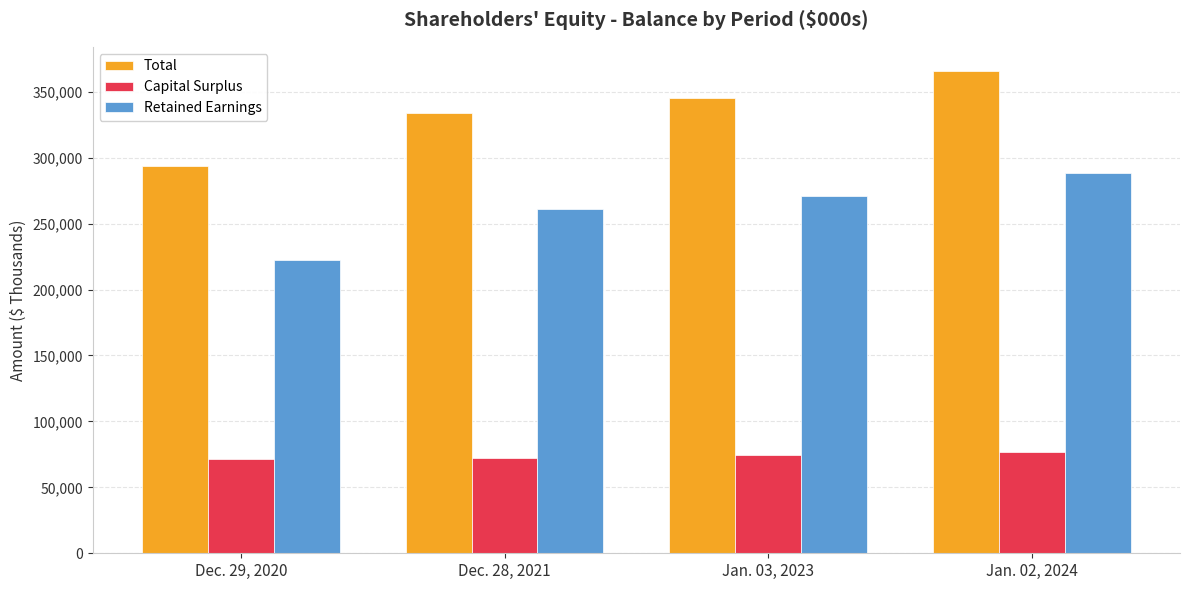

Which series changed the most between Dec. 28, 2021 and Jan. 03, 2023?

Total